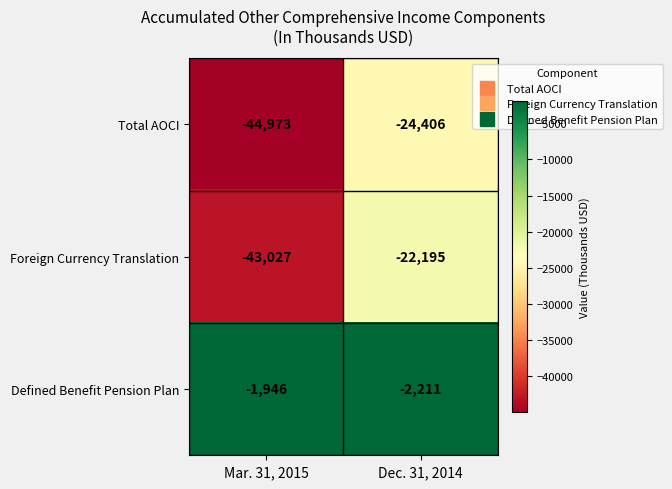

True or false: Defined Benefit Pension Plan has a value of -3324 at Dec. 31, 2014.

False